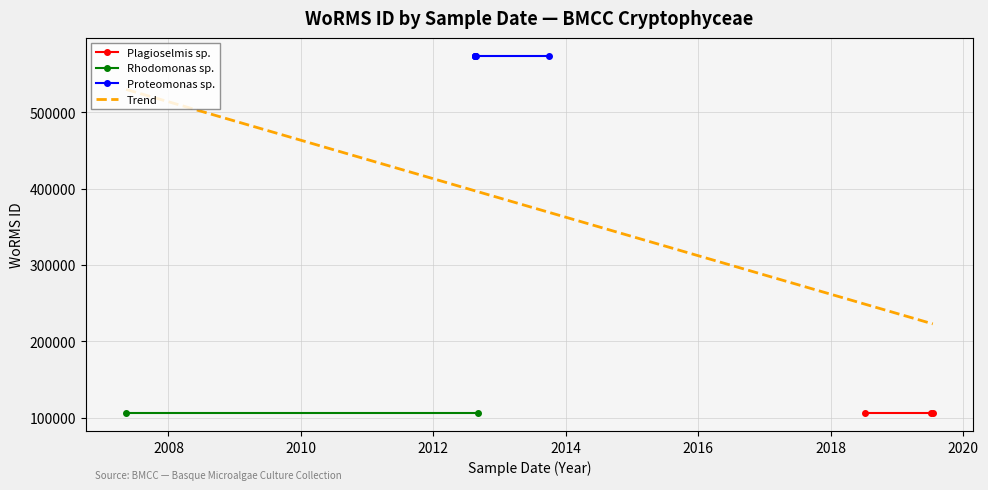

What is the label of the 3rd point from the right?

18-08-2012